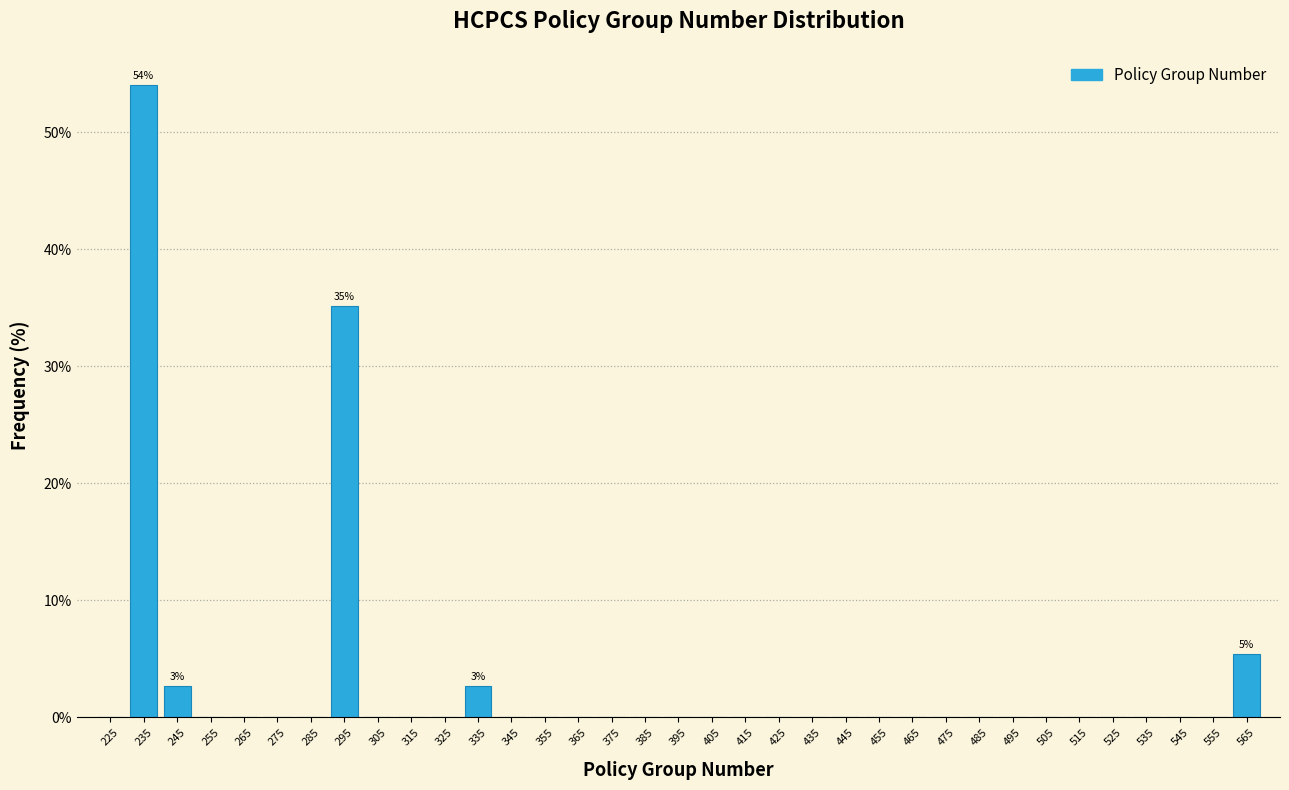

Over which range of the x-axis is the bar tallest?

230 to 240